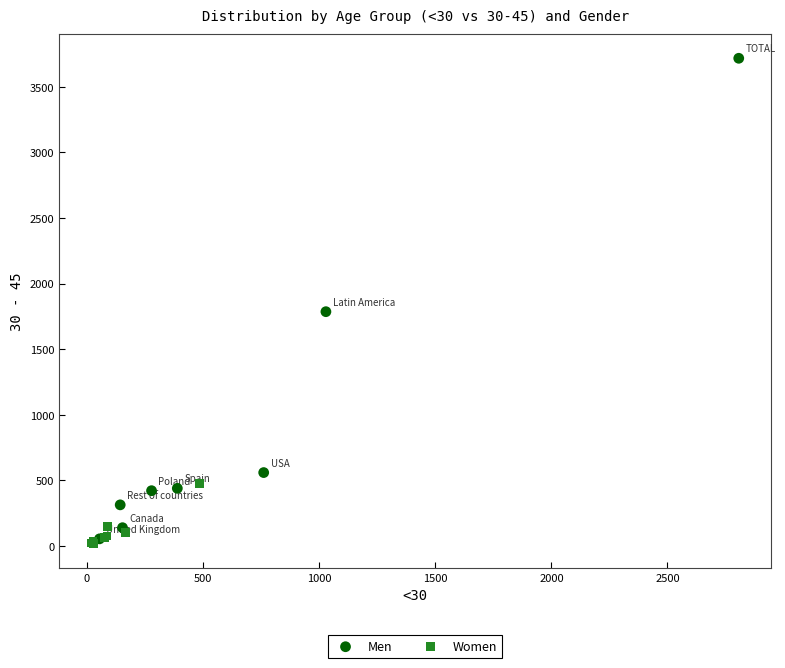

Which series has the widest spread of Y values?

Men